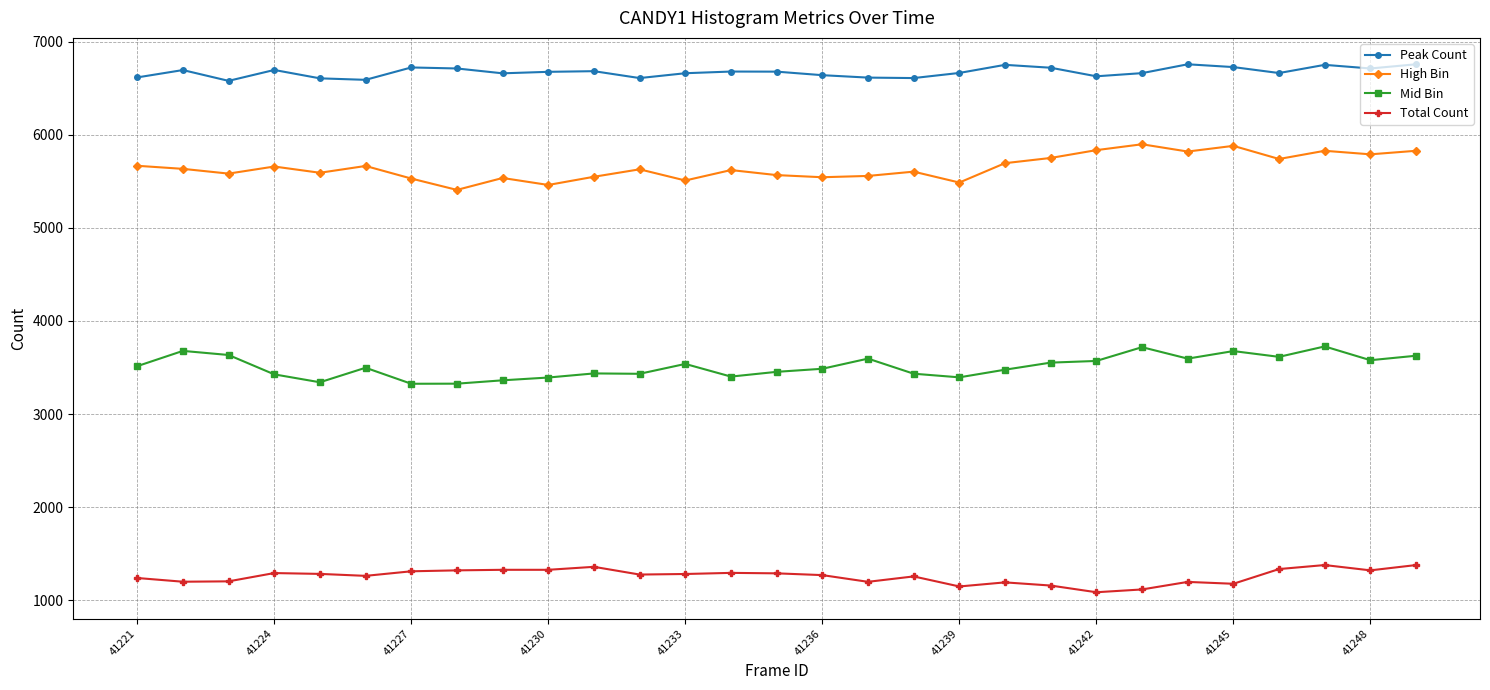

True or false: Peak Count has more than 1 points higher than both neighbors.

True